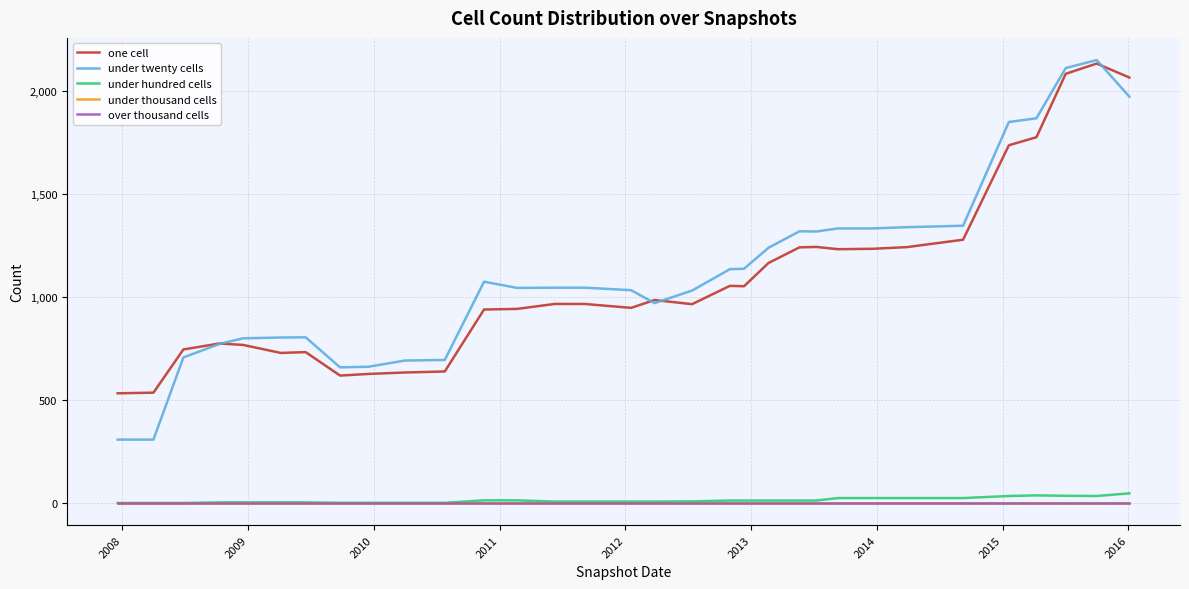

True or false: under hundred cells has more than 1 points higher than both neighbors.

False